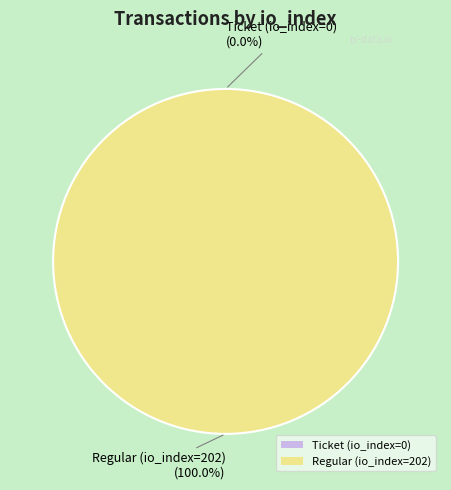

Which category has the biggest portion of the pie?

Regular (io_index=202)